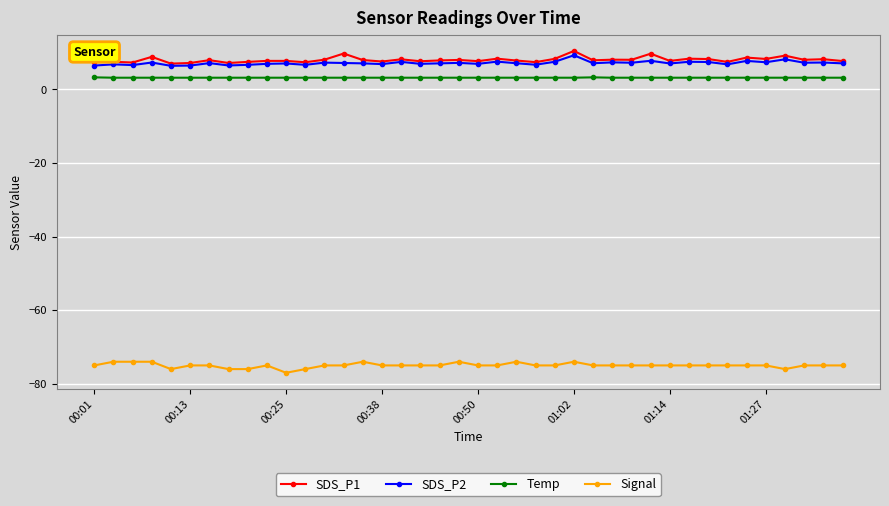

True or false: SDS_P1 has more than 2 interior local peaks.

True